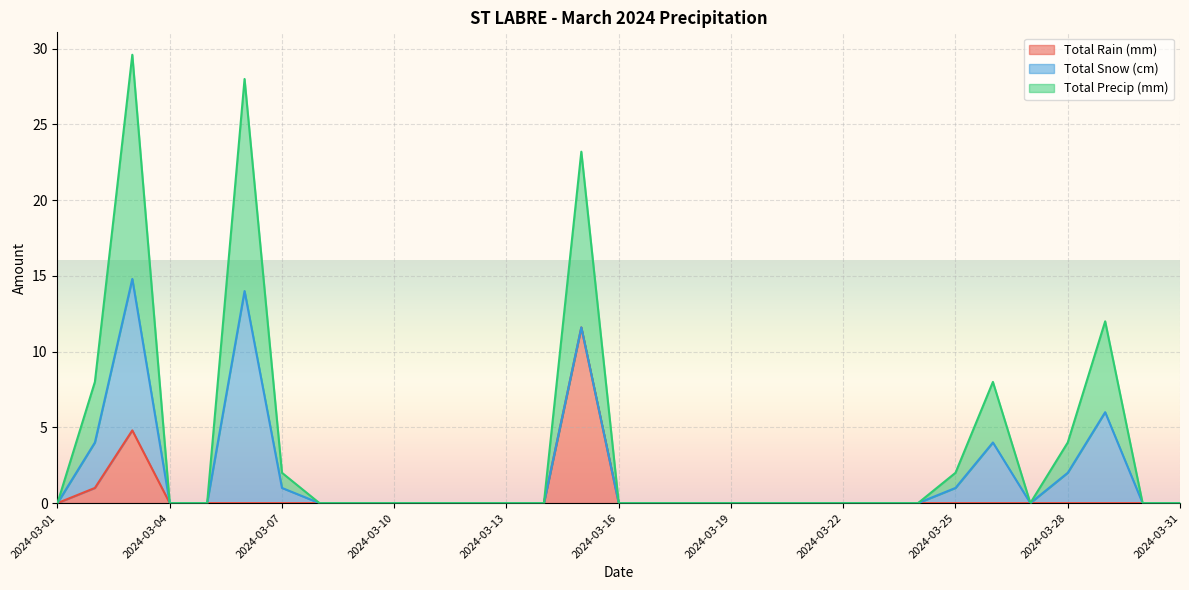

The Total Precip (mm) series shows 8.5 at 2024-03-27. True or false?

False